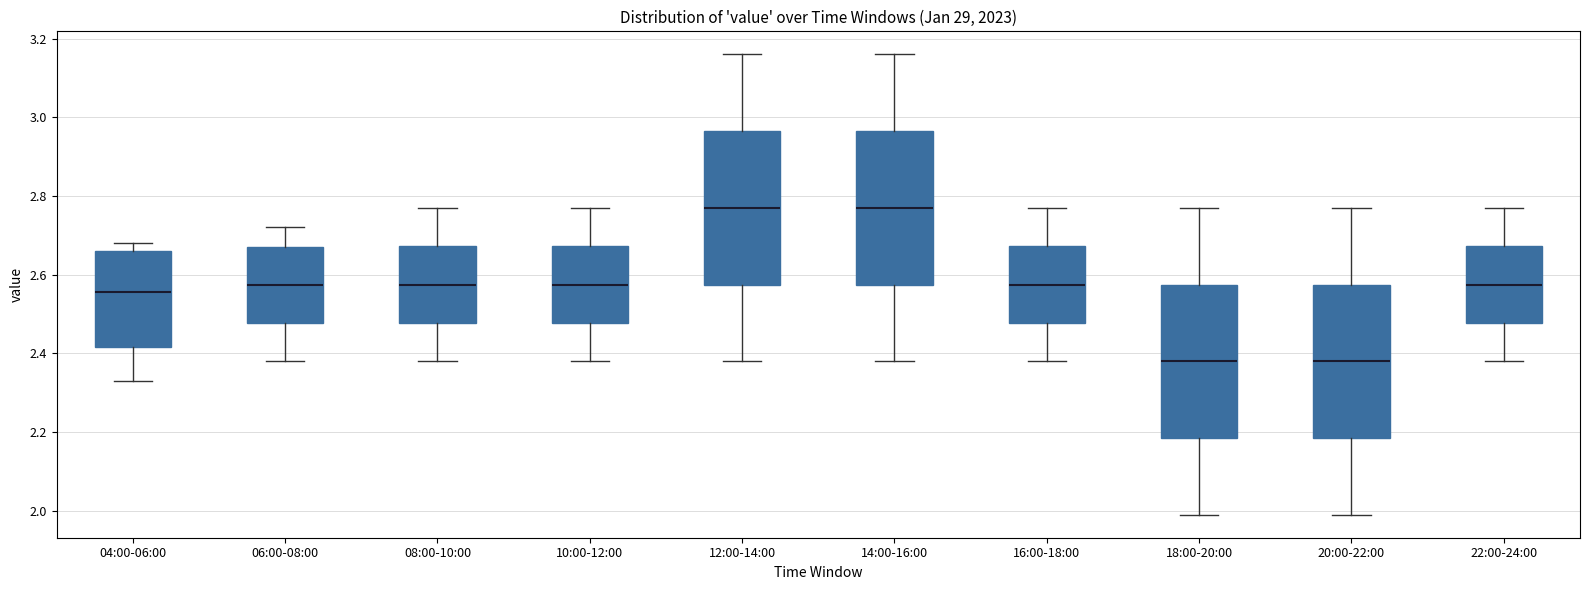

Reading left to right, transcribe this box plot: for each box, give where its median line is, the range the box spans, and where its two whiskers end, as read against the y-axis. The values are not printed on the chart, so give them approximately, as read against the axis.

04:00-06:00: median 2.56, box 2.42 to 2.66, whiskers 2.34 to 2.68
06:00-08:00: median 2.58, box 2.48 to 2.68, whiskers 2.38 to 2.72
08:00-10:00: median 2.58, box 2.48 to 2.68, whiskers 2.38 to 2.78
10:00-12:00: median 2.58, box 2.48 to 2.68, whiskers 2.38 to 2.78
12:00-14:00: median 2.78, box 2.58 to 2.96, whiskers 2.38 to 3.16
14:00-16:00: median 2.78, box 2.58 to 2.96, whiskers 2.38 to 3.16
16:00-18:00: median 2.58, box 2.48 to 2.68, whiskers 2.38 to 2.78
18:00-20:00: median 2.38, box 2.18 to 2.58, whiskers 2.00 to 2.78
20:00-22:00: median 2.38, box 2.18 to 2.58, whiskers 2.00 to 2.78
22:00-24:00: median 2.58, box 2.48 to 2.68, whiskers 2.38 to 2.78